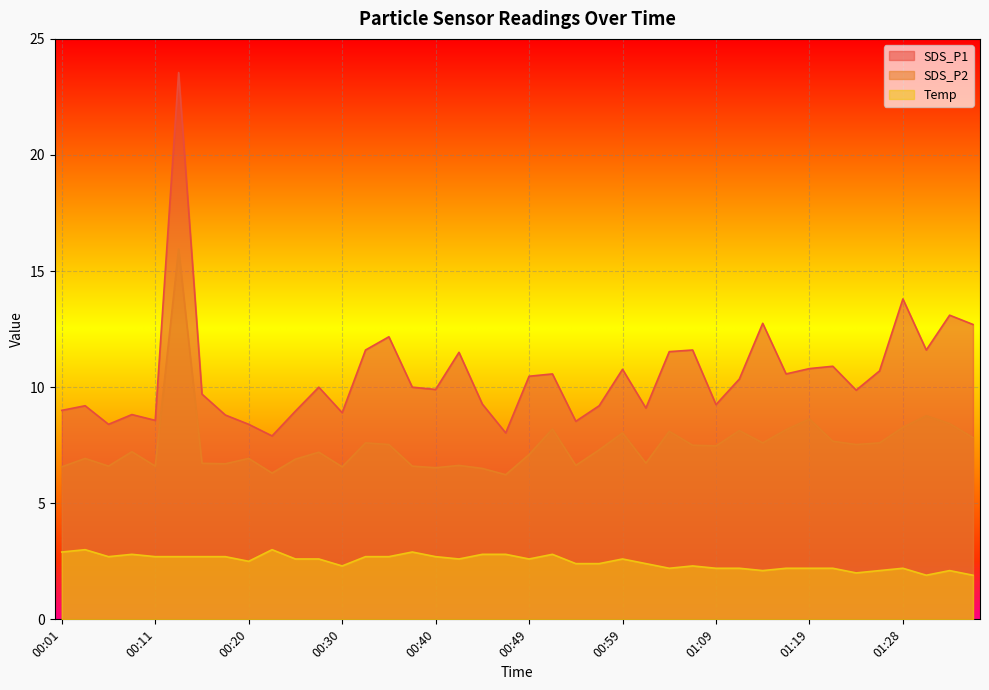

True or false: Temp has more than 1 interior local peaks.

True